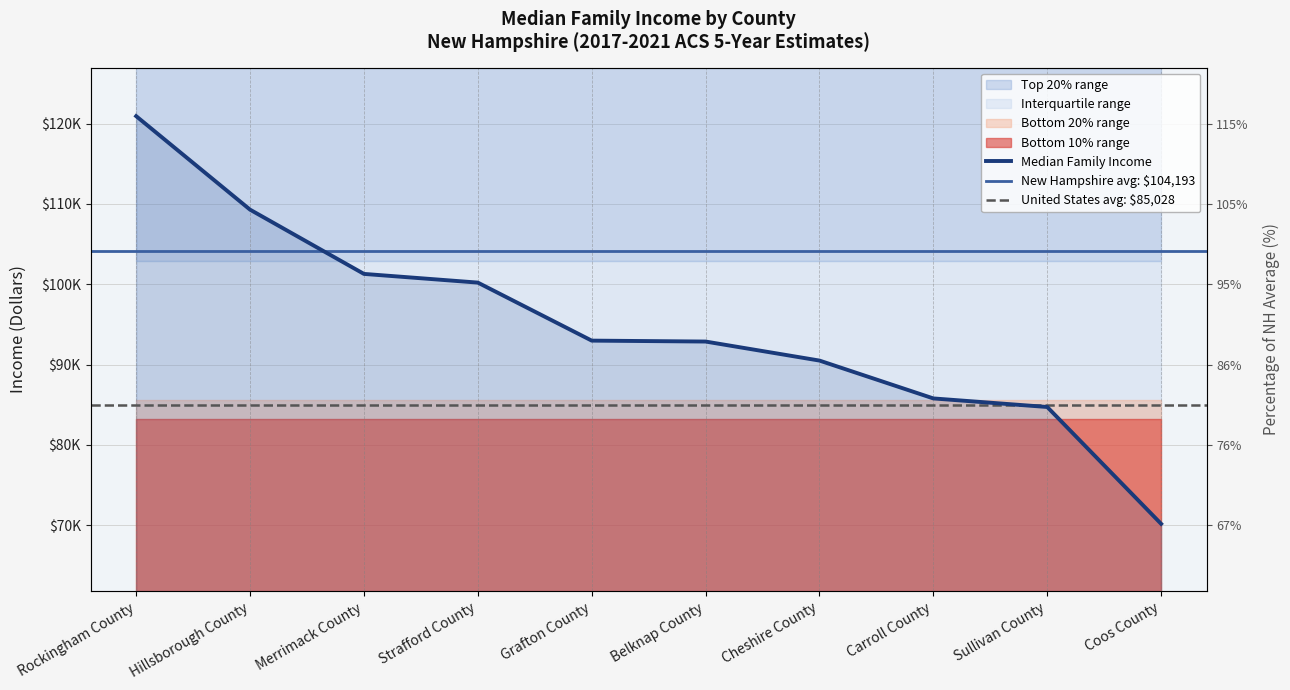

At which label is the value closest to 95554?

Grafton County